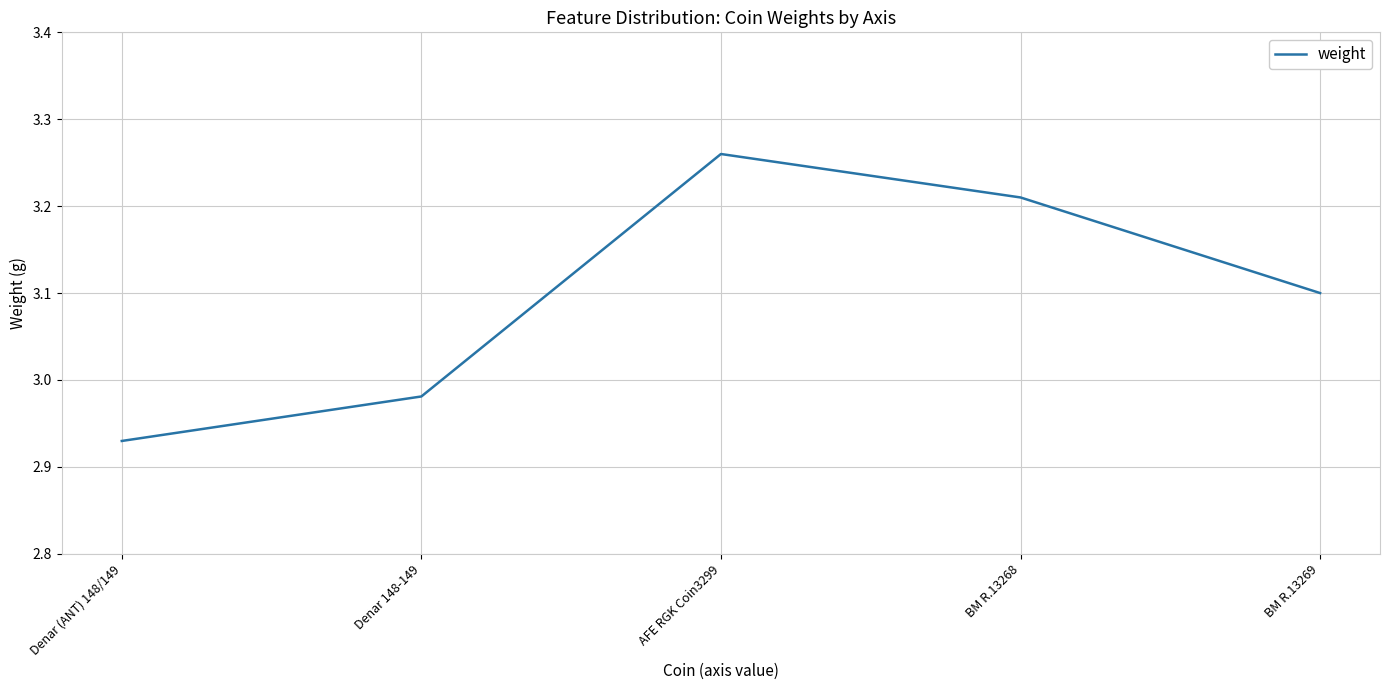

What is the sum of all values?

15.5